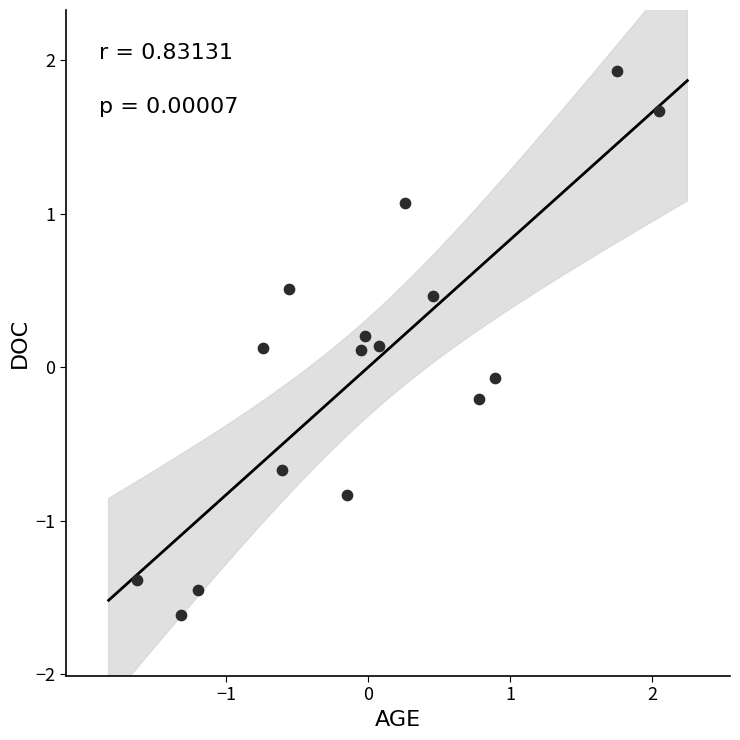

What is the range of Y values (max minus min)?

3.5